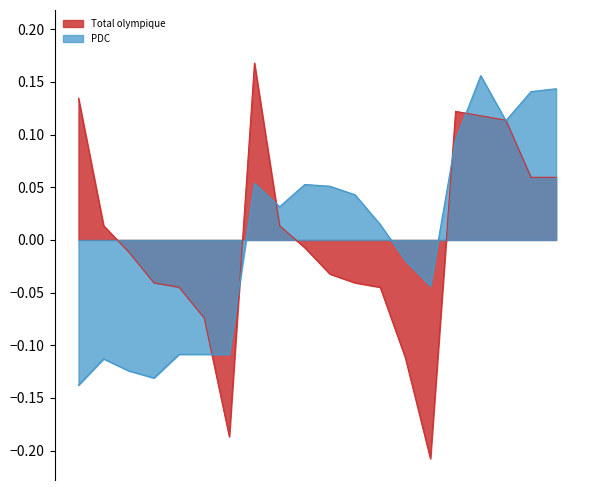

The value of Total olympique at FEM49-6 is -0.1. True or false?

True